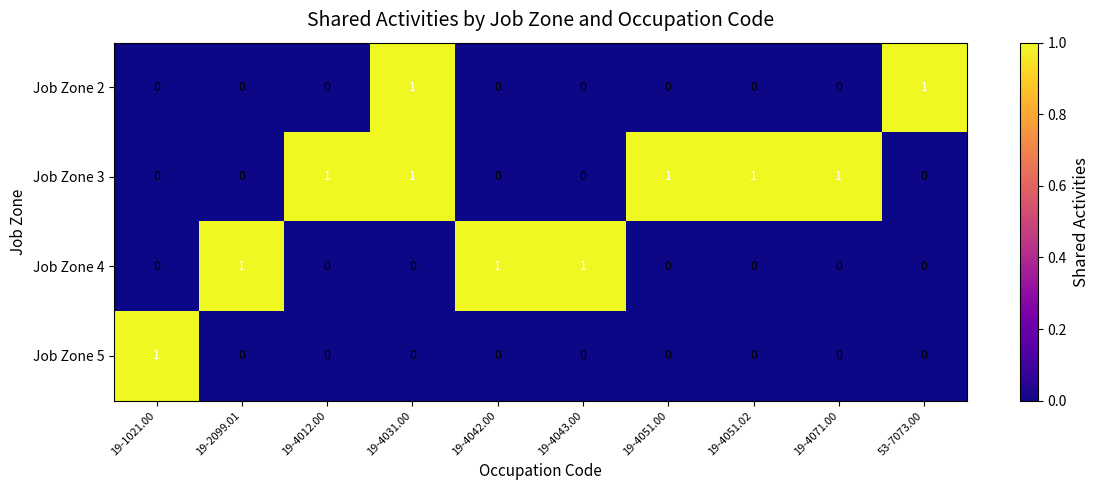

The value of Job Zone 3 at 19-4051.02 is 2. True or false?

False